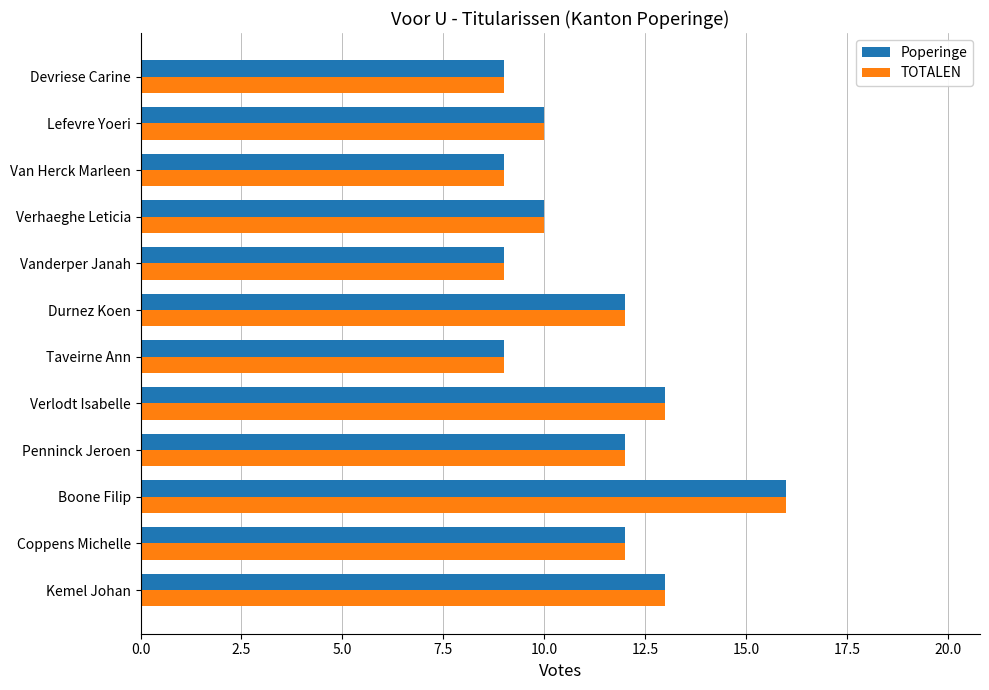

At which label does Poperinge reach its peak?

Boone Filip